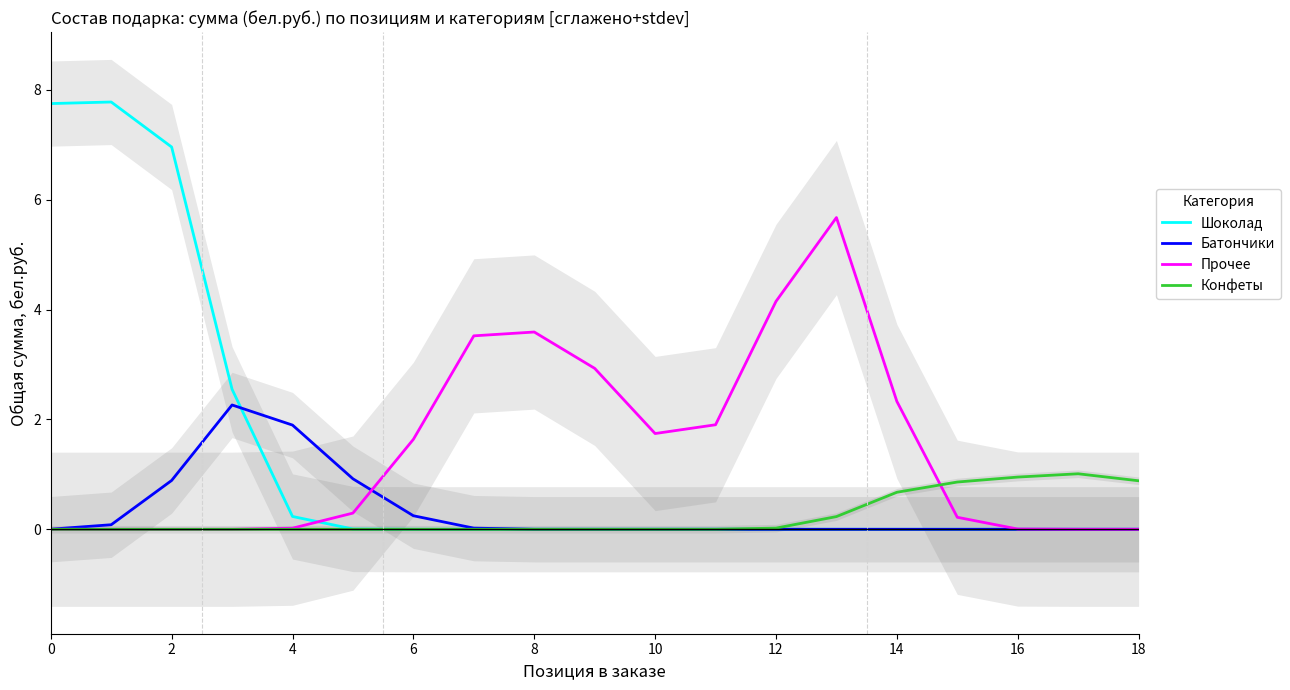

True or false: Шоколад has a value of 3.9 at 18.

False